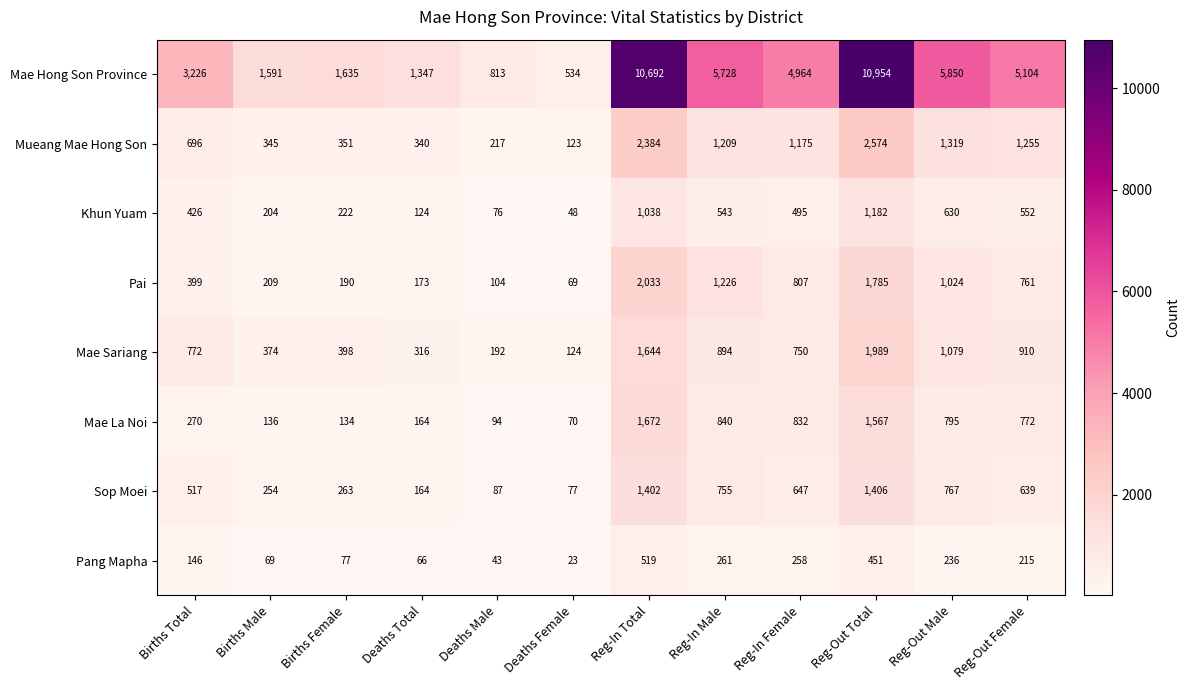

What is the difference between the maximum and minimum values in the Mae Sariang series?

1865